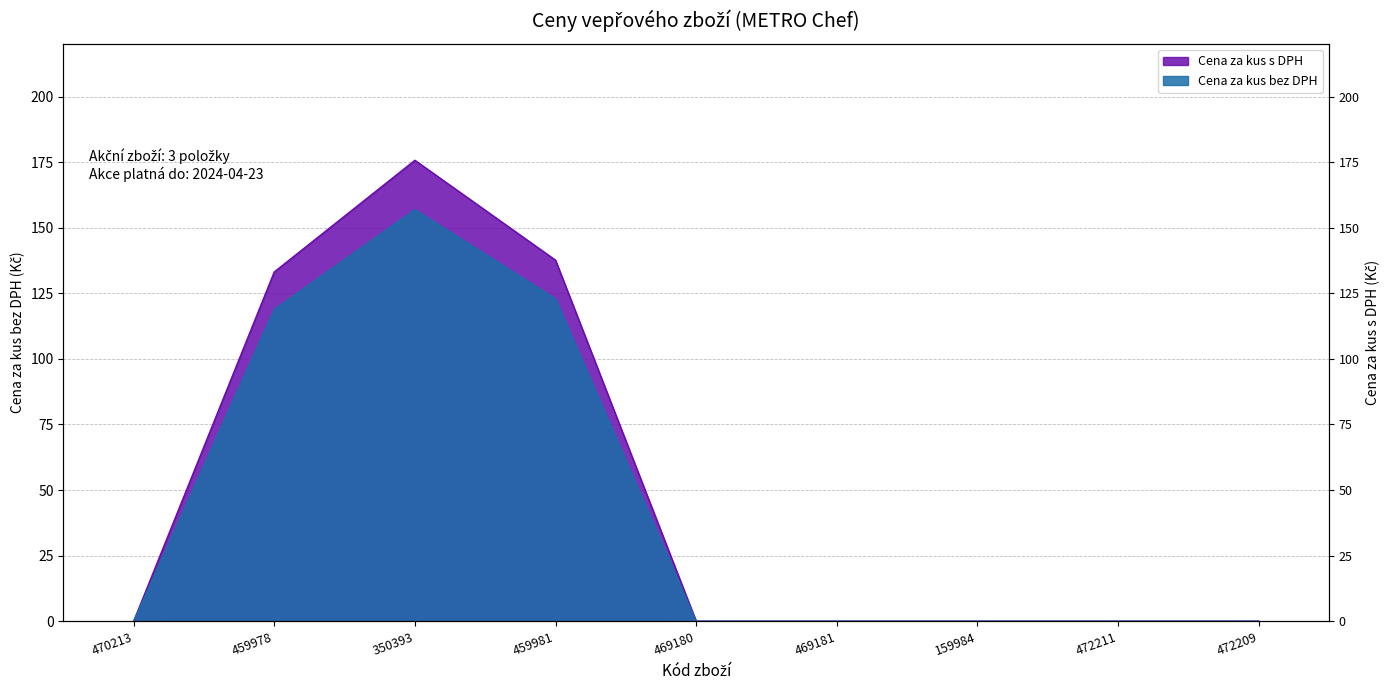

What are all the series names shown in the legend?

Cena za kus bez DPH, Cena za kus s DPH